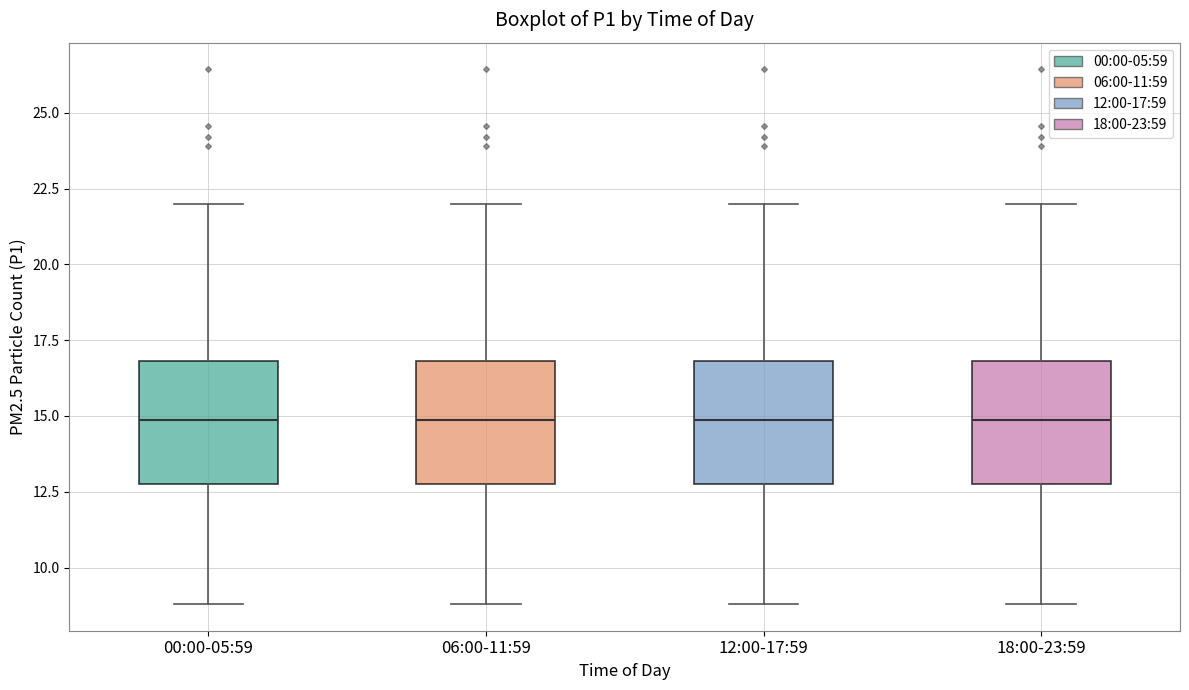

Where is the lower edge of the box for 18:00-23:59 on the y-axis? The values are not printed on the chart, so give them approximately, as read against the axis.

12.5